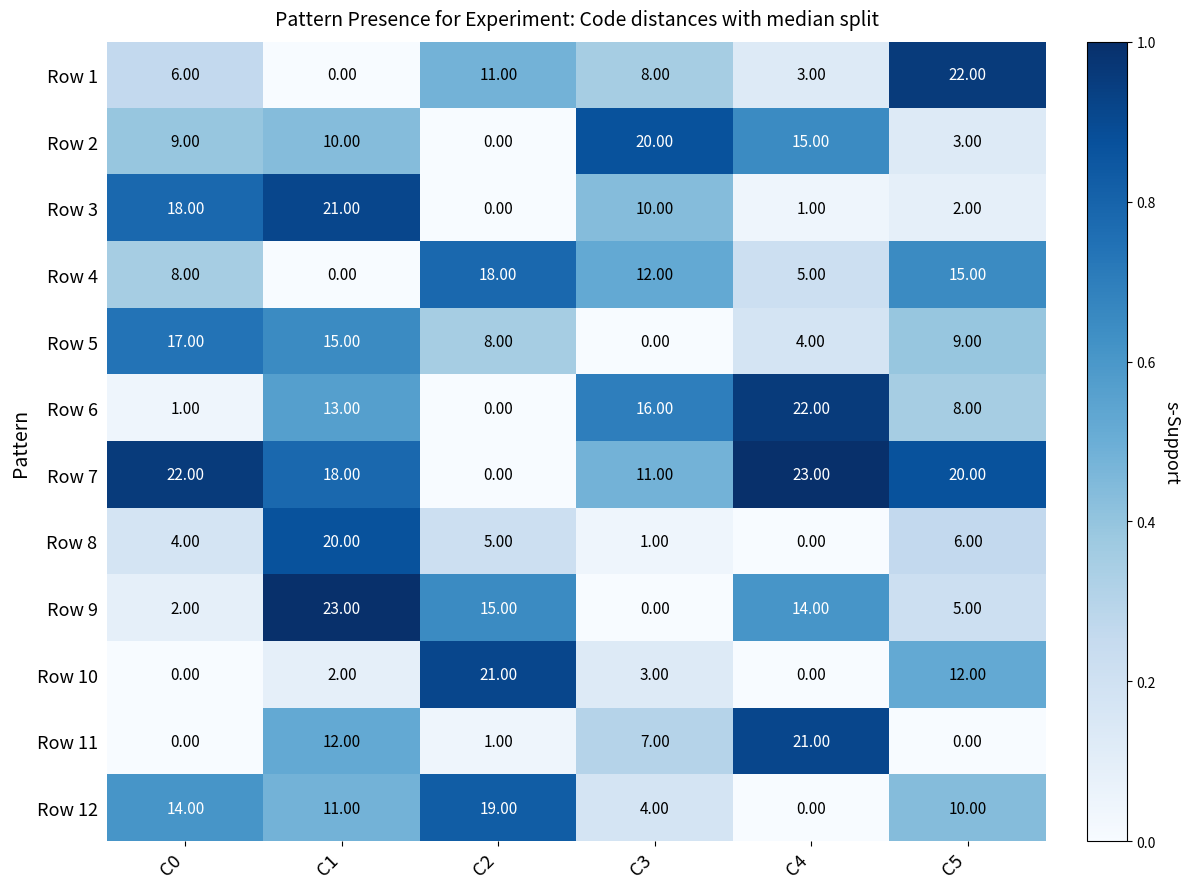

Rank the categories by Row 8 value from highest to lowest.

C1, C5, C2, C0, C3, C4